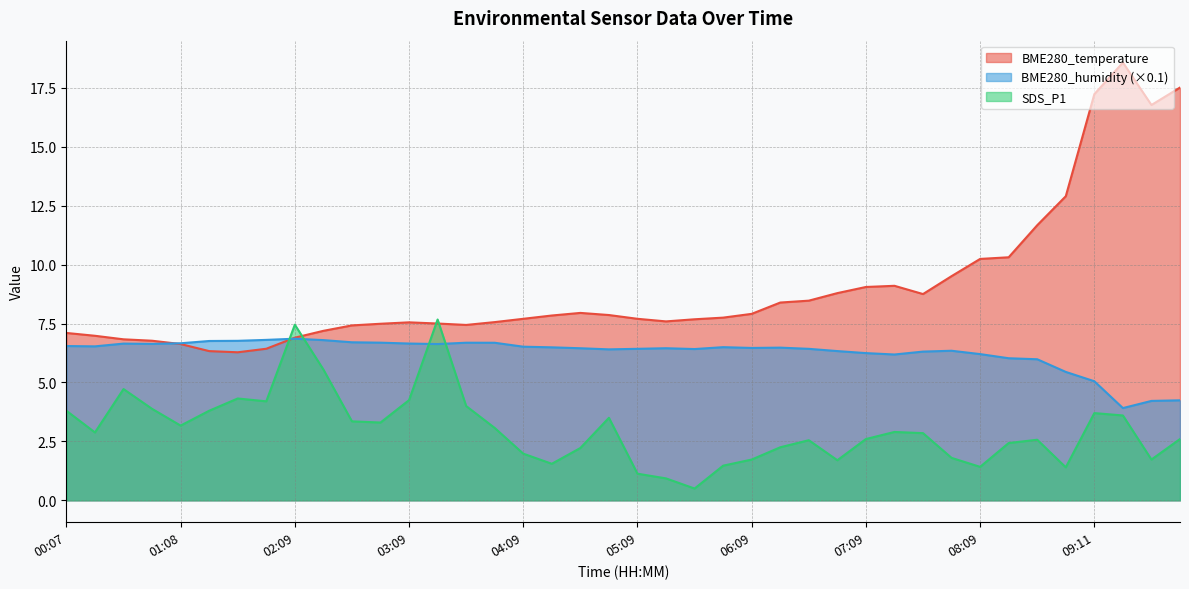

Rank the series by their average value, from highest to lowest.

BME280_temperature, BME280_humidity, SDS_P1